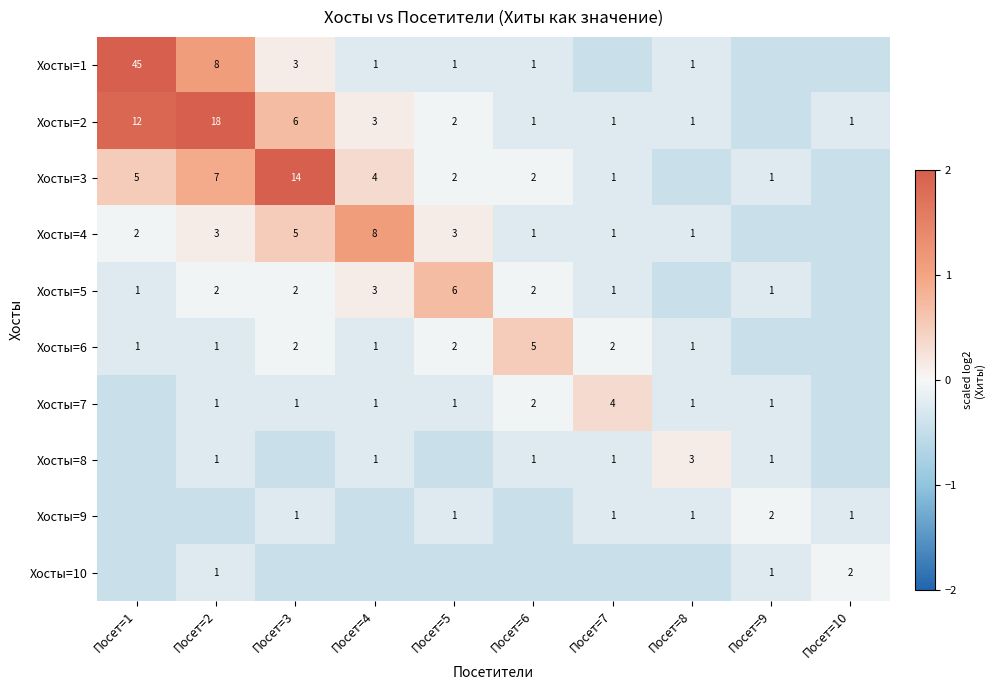

Is the value of Хосты=5 at Посет=1 greater than the value of Хосты=6 at Посет=6?

No